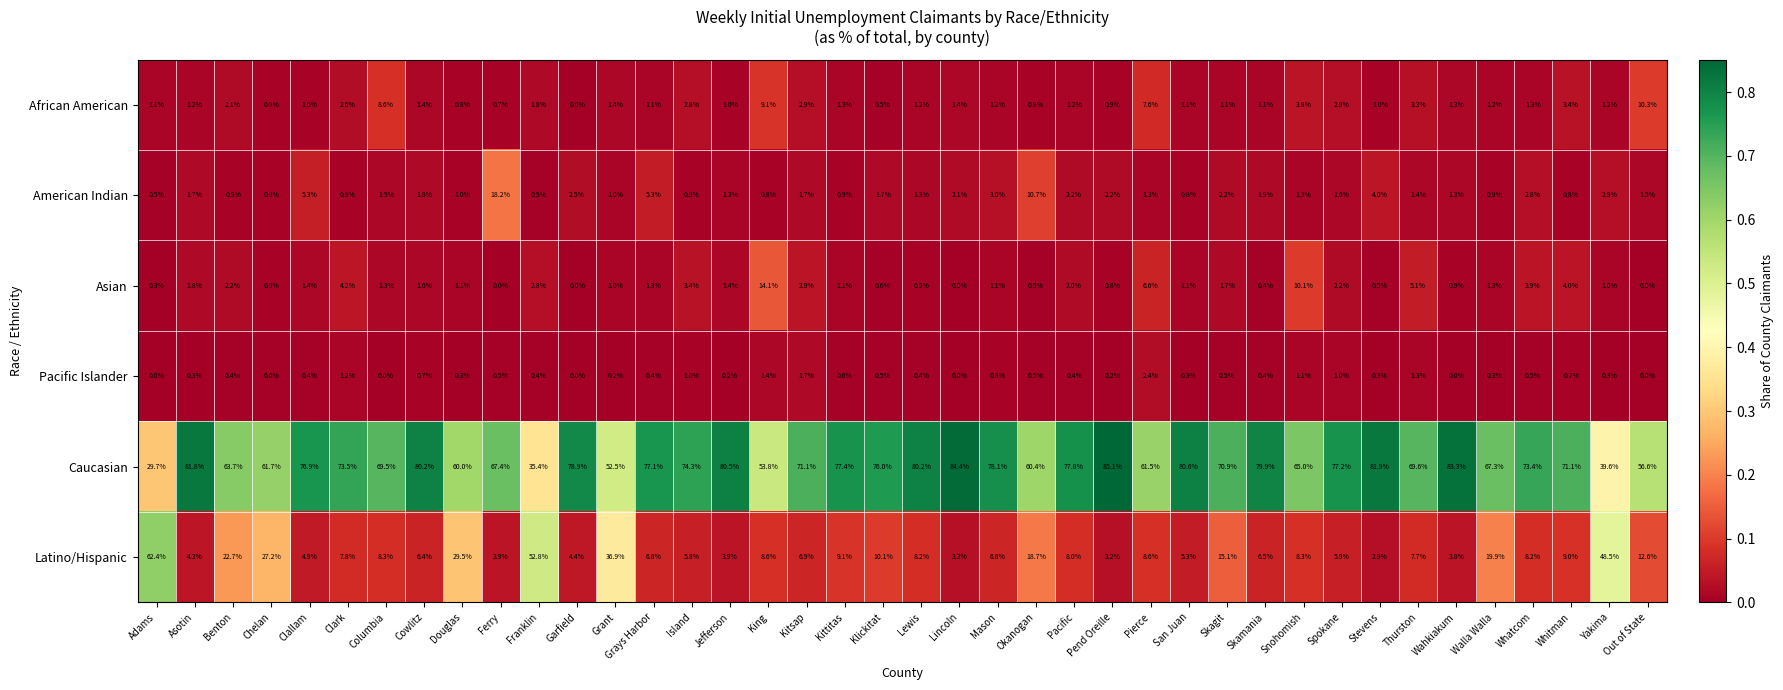

What is the difference between the maximum and minimum values in the Pacific Islander series?

2.4